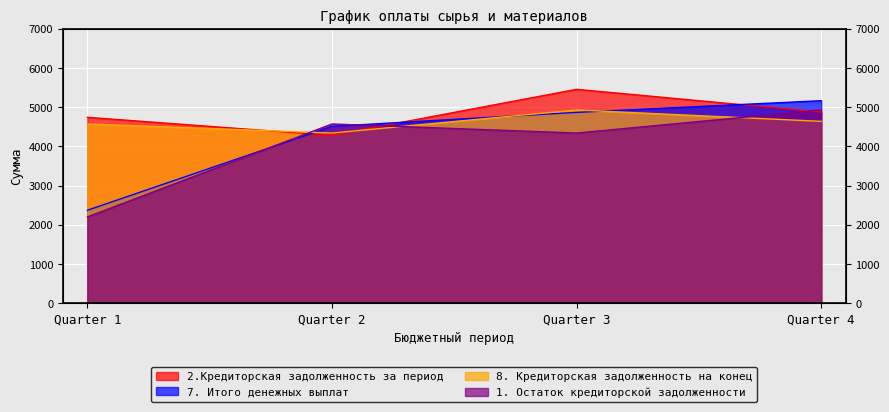

What is the total value across all series at Quarter 4?

19602